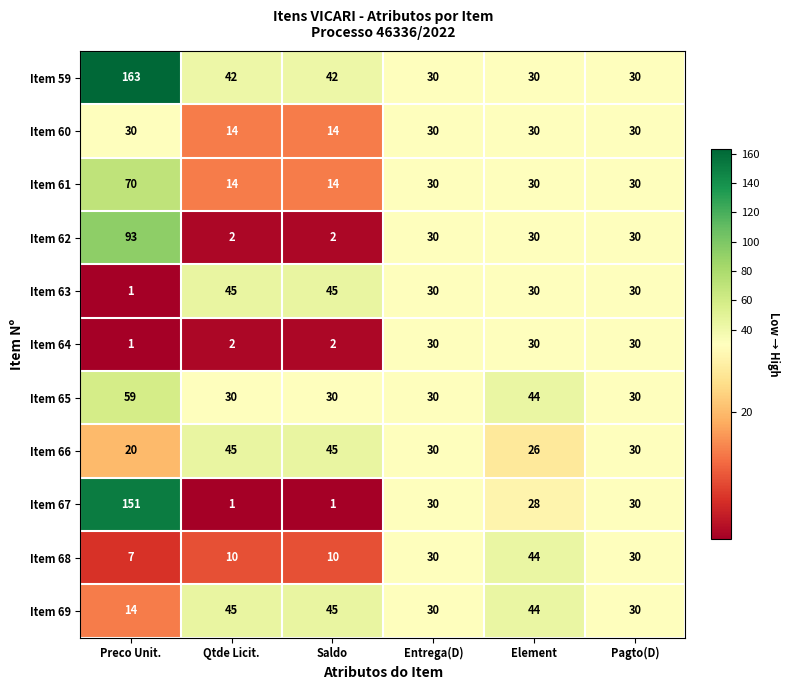

What is the difference between the highest and lowest values at Preco Unit.?

162